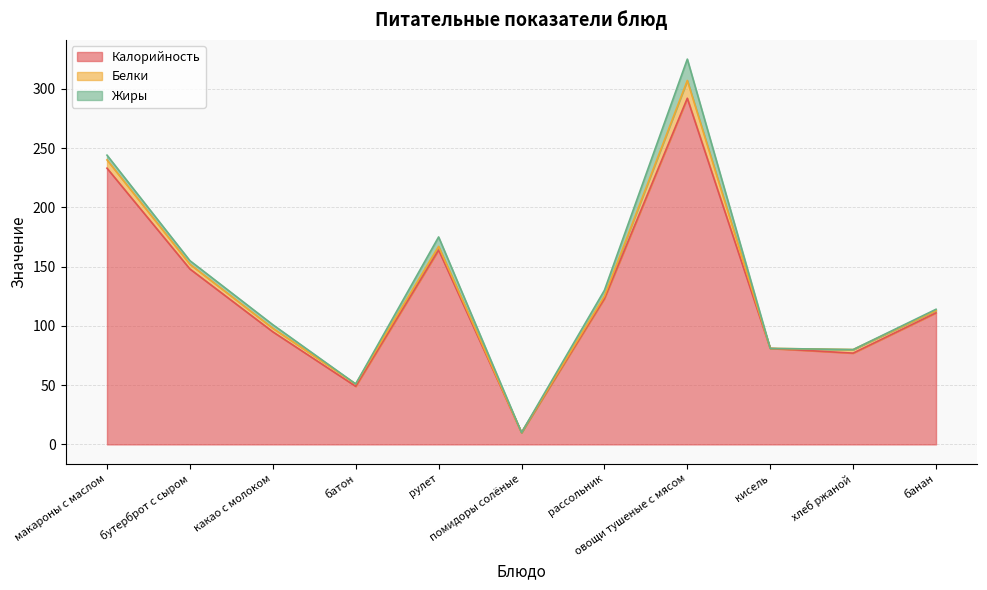

Rank the series at рассольник from highest to lowest value.

Калорийность, Жиры, Белки